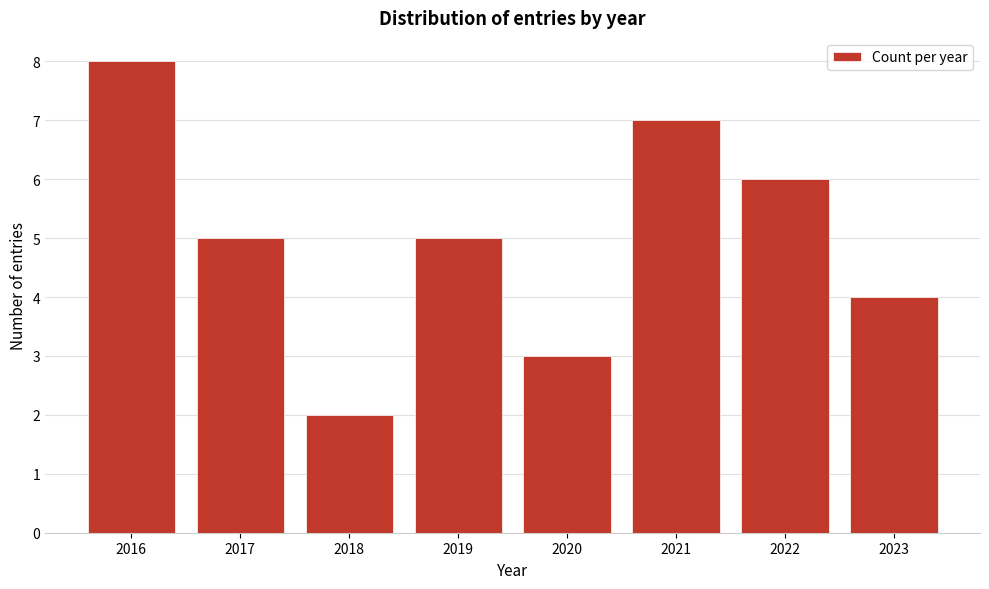

Reading left to right, transcribe all the data shown in this chart.

2016=8	2017=5	2018=2	2019=5	2020=3	2021=7	2022=6	2023=4